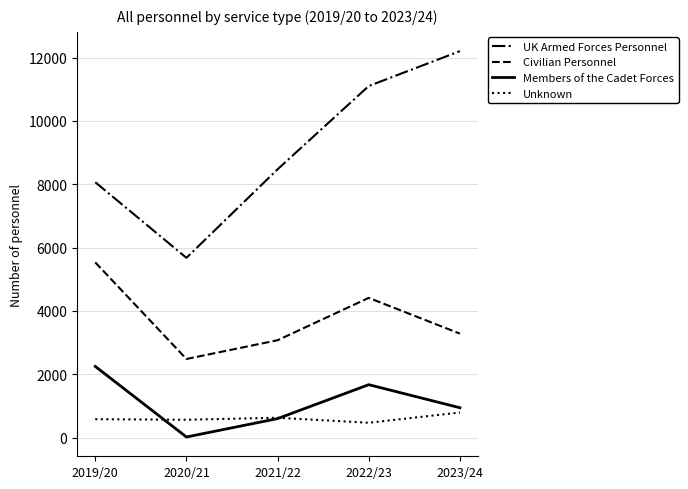

How many distinct data groups are displayed?

4